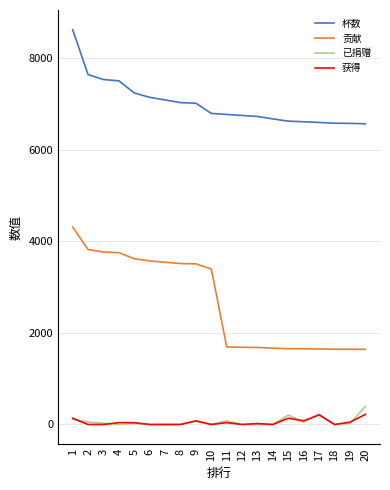

Is the value of 杯数 at 9 greater than the value of 获得 at 1?

Yes